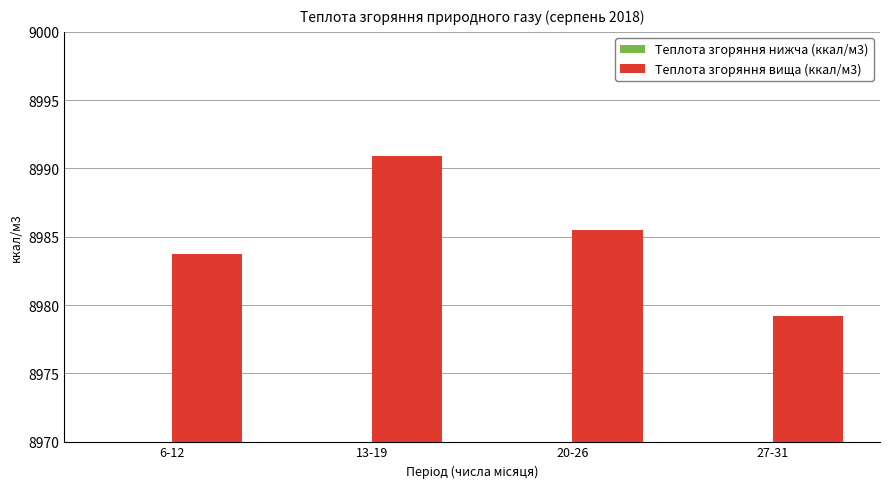

At which category is the sum across all series the highest?

13-19